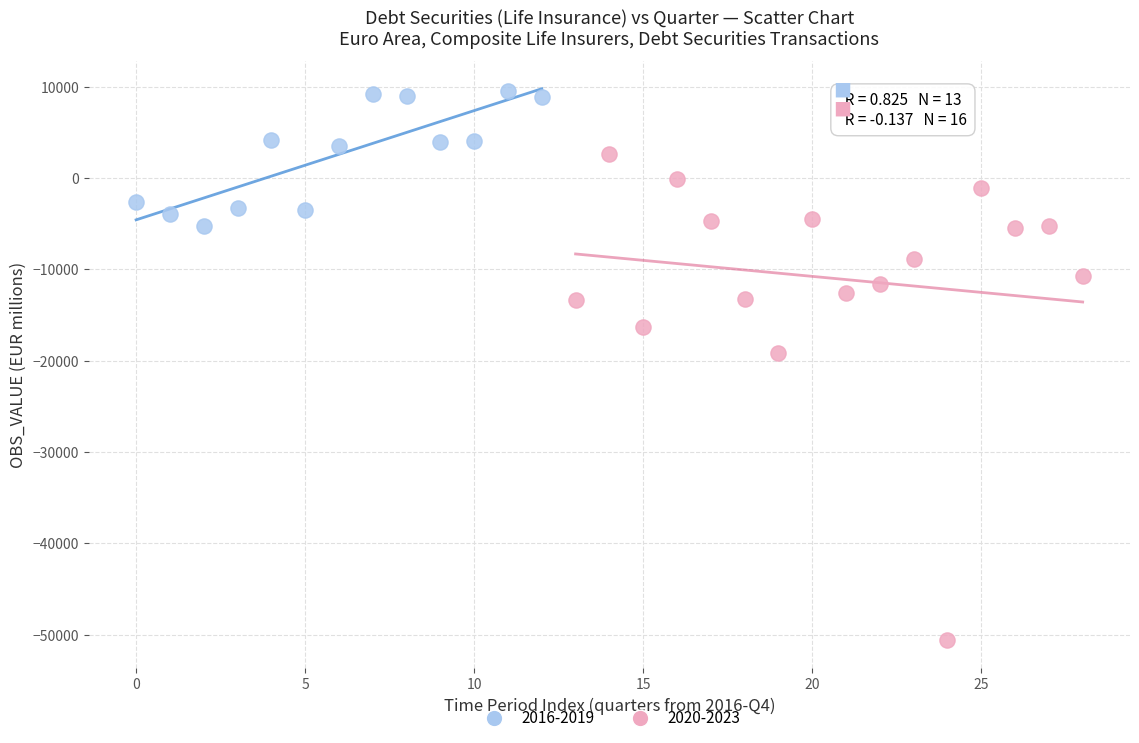

Which series reaches the maximum Y coordinate?

2016-2019